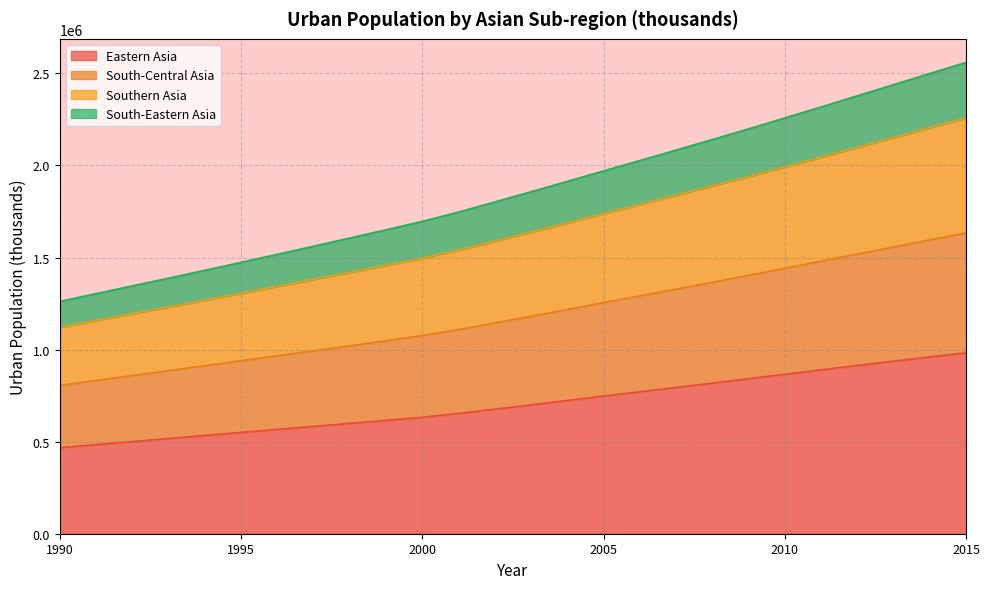

True or false: Southern Asia has more than 0 interior local peaks.

False